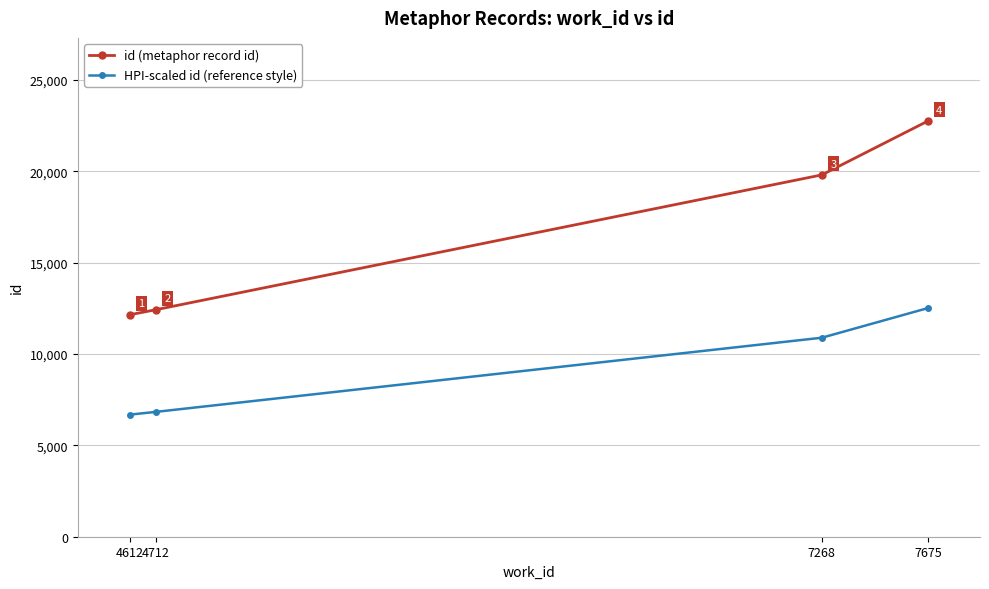

What is the lowest value of the id (metaphor record id) series?

12155.0